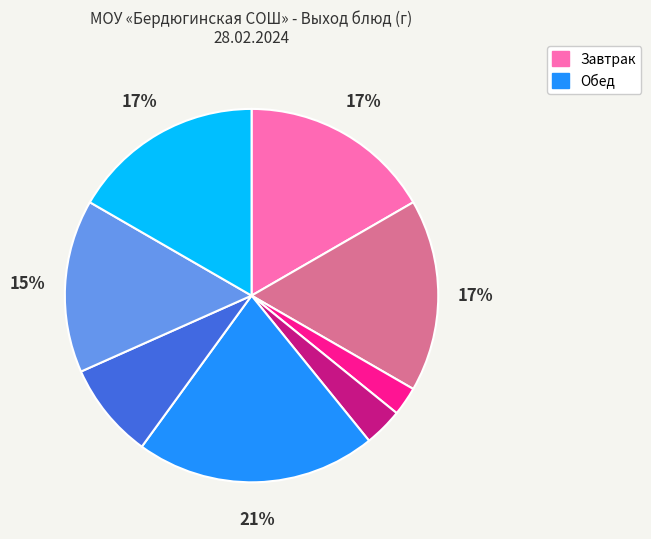

Is there a majority slice in this chart?

No